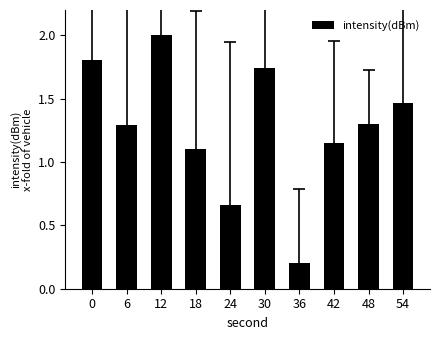

Which category has the lowest value across all series?

36